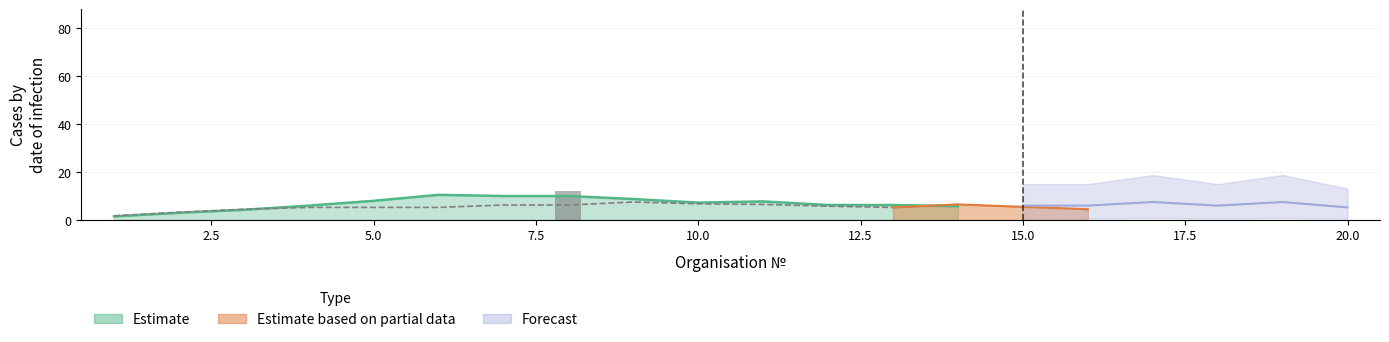

Which series changed the most between 17 and 19?

Forecast